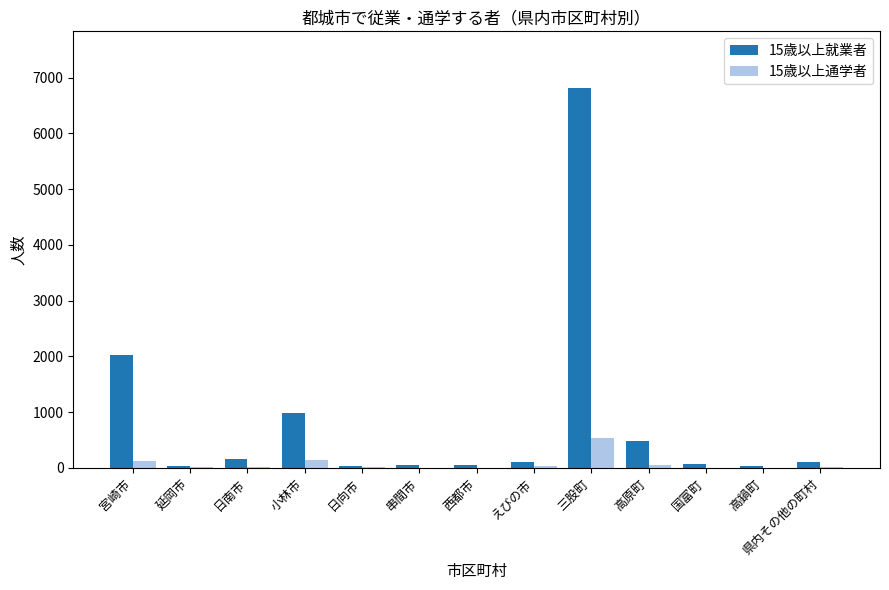

The value of 15歳以上通学者 at 三股町 is 527. True or false?

True